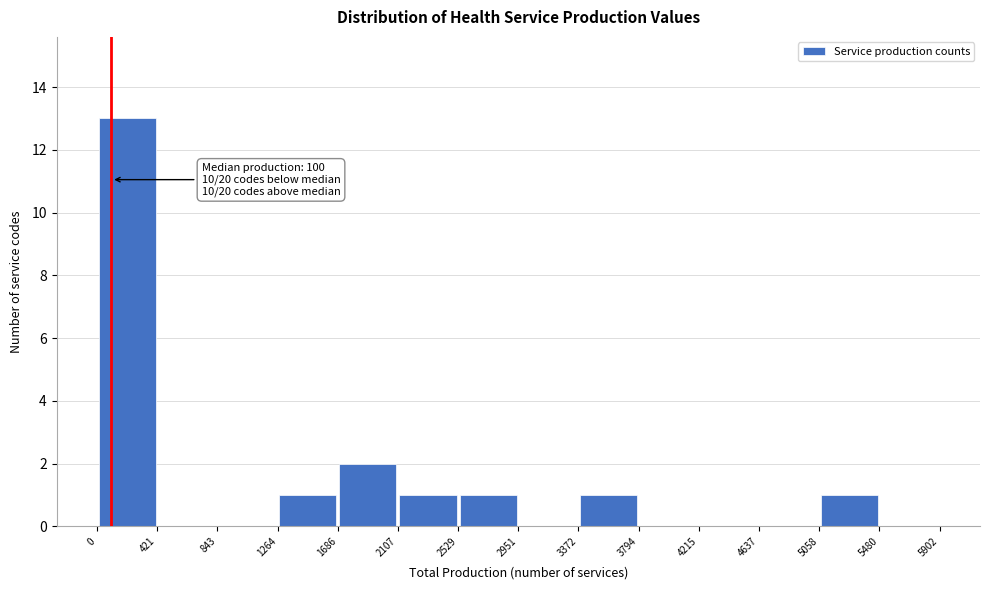

Which range on the x-axis has the tallest bar?

0 to 421